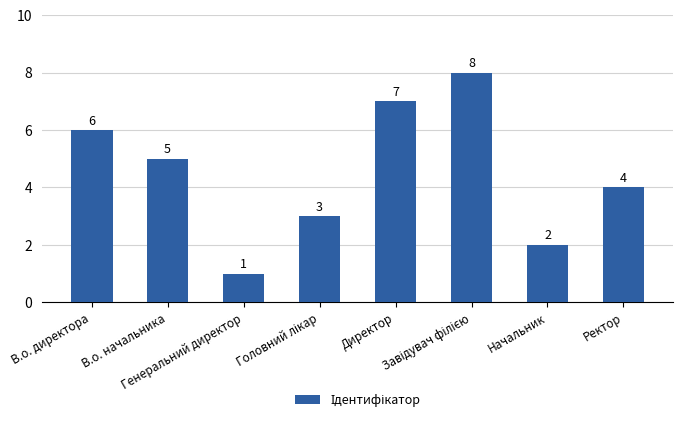

Between В.о. начальника and Директор, which is larger?

Директор